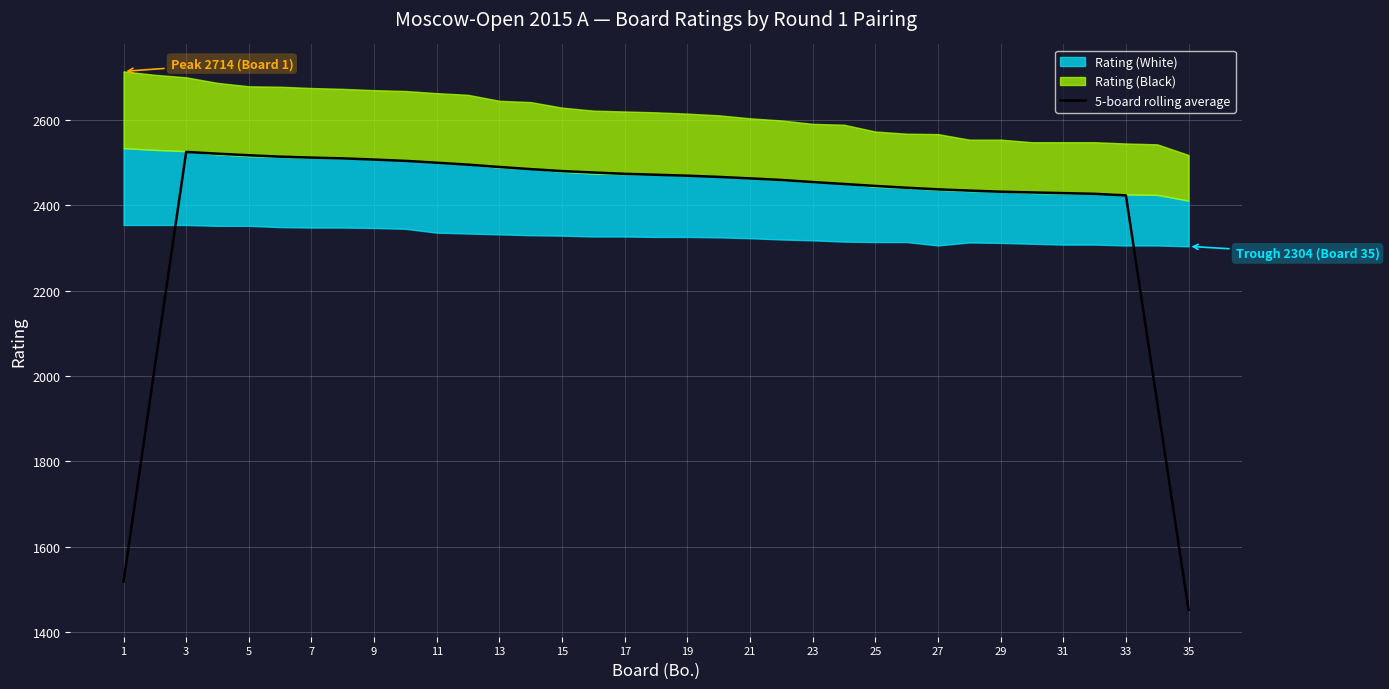

What is the maximum value for 5-board rolling average?

2525.2